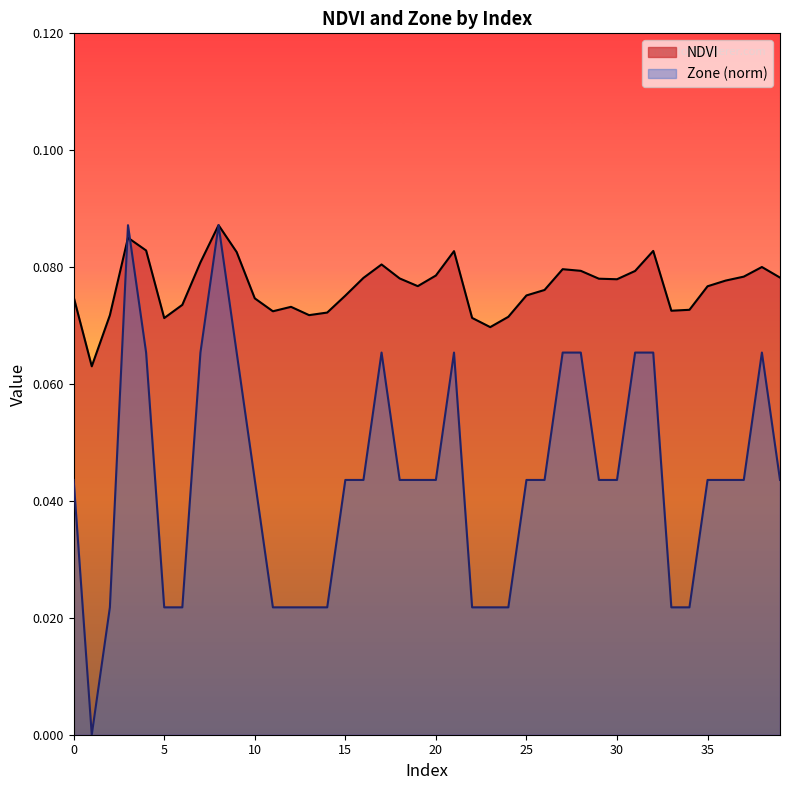

What is the maximum value for NDVI?

0.1